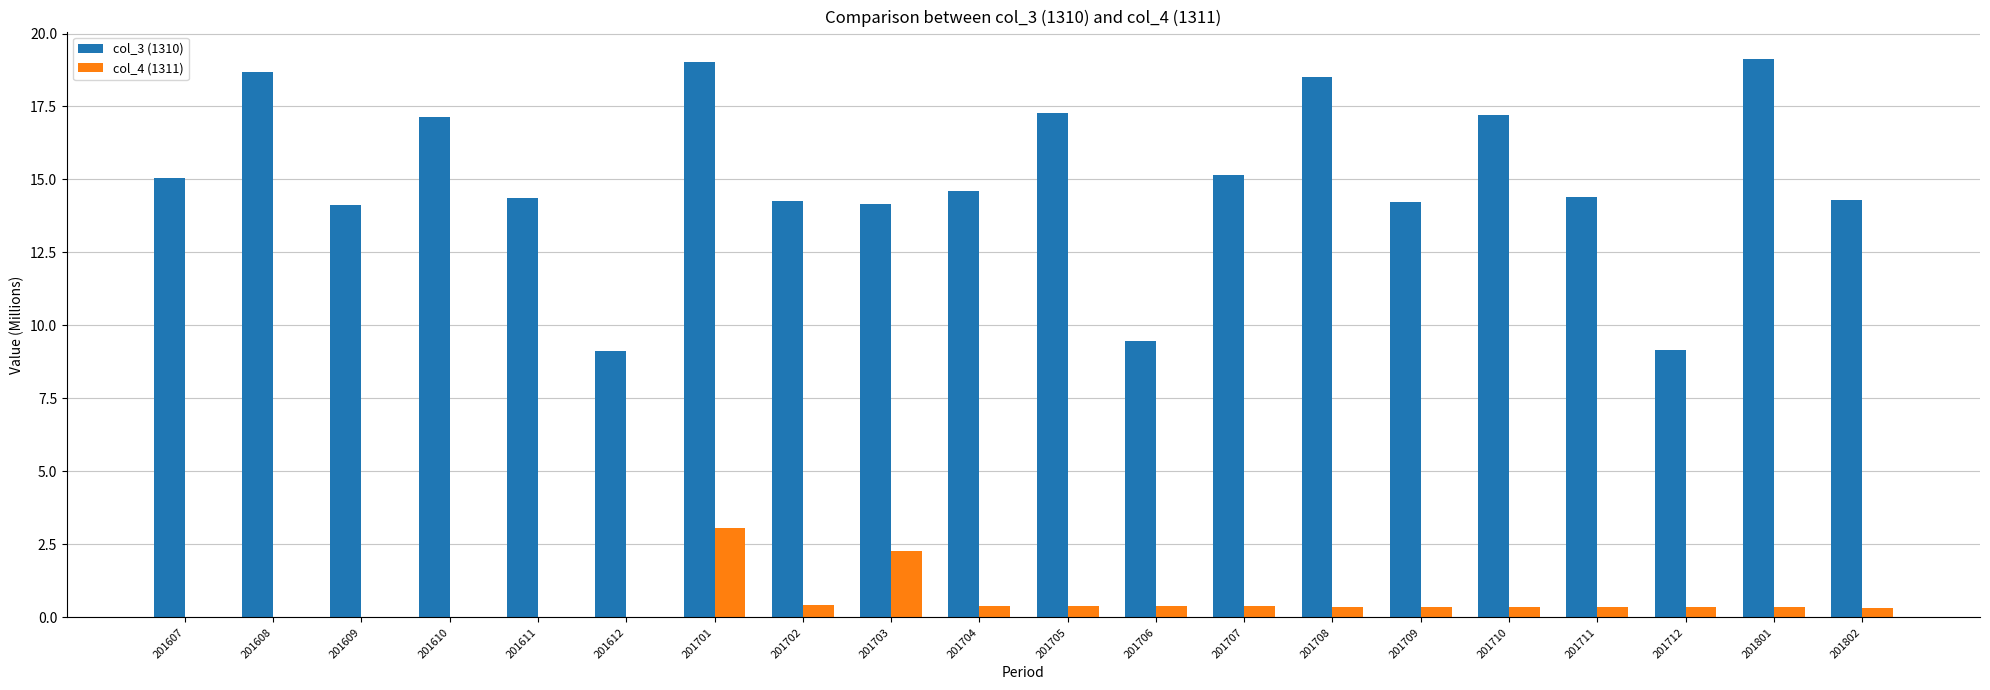

Between 201707 and 201709, which series saw the biggest shift?

col_3 (1310)